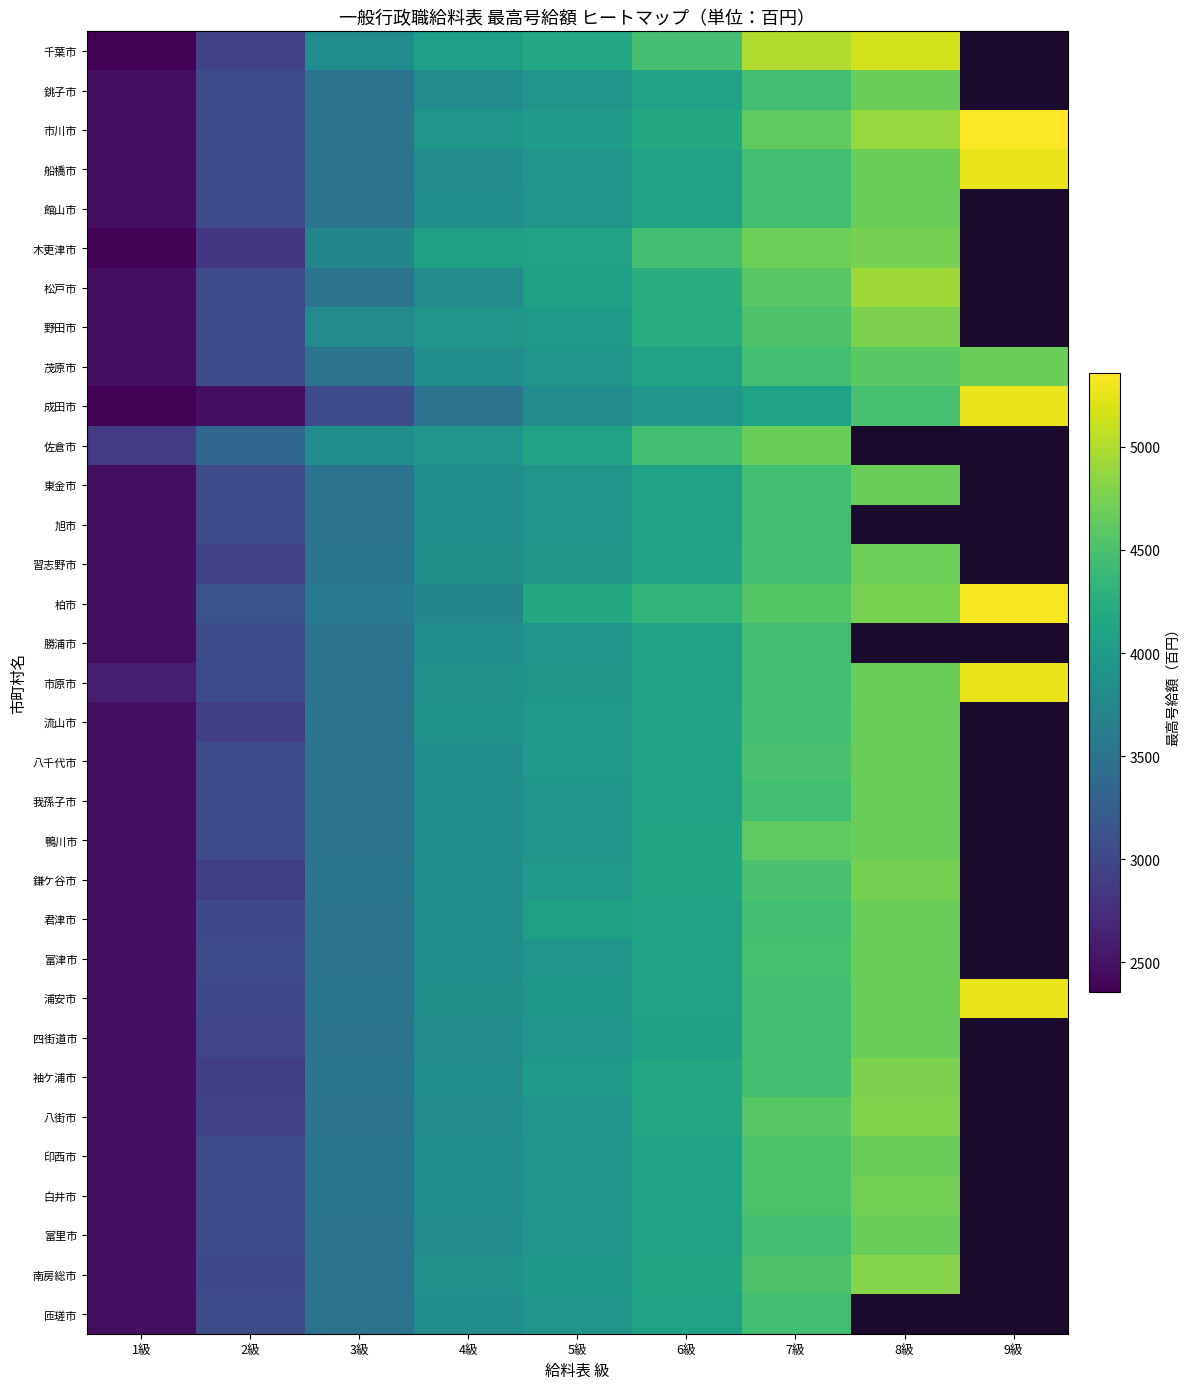

What is the spread (max minus min) of values at 5級?

370.0